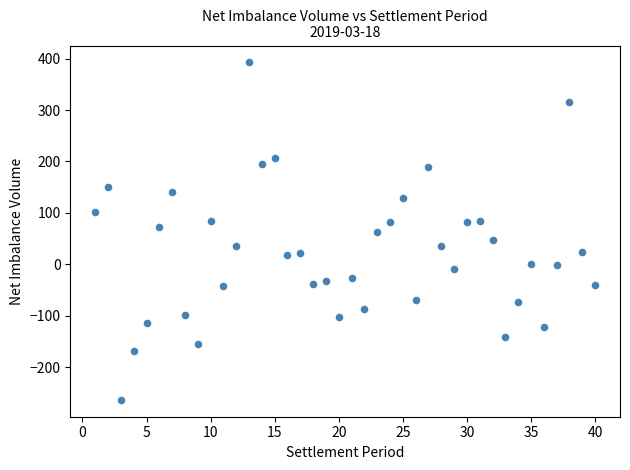

What is the range of Y values (max minus min)?

655.8